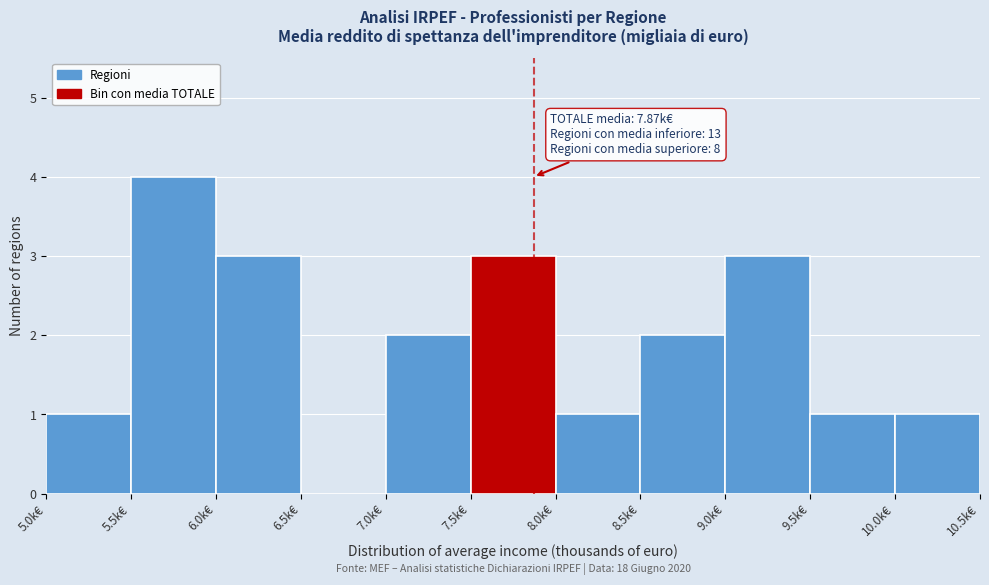

Over which range of the x-axis is the bar tallest?

5.5 to 6.0